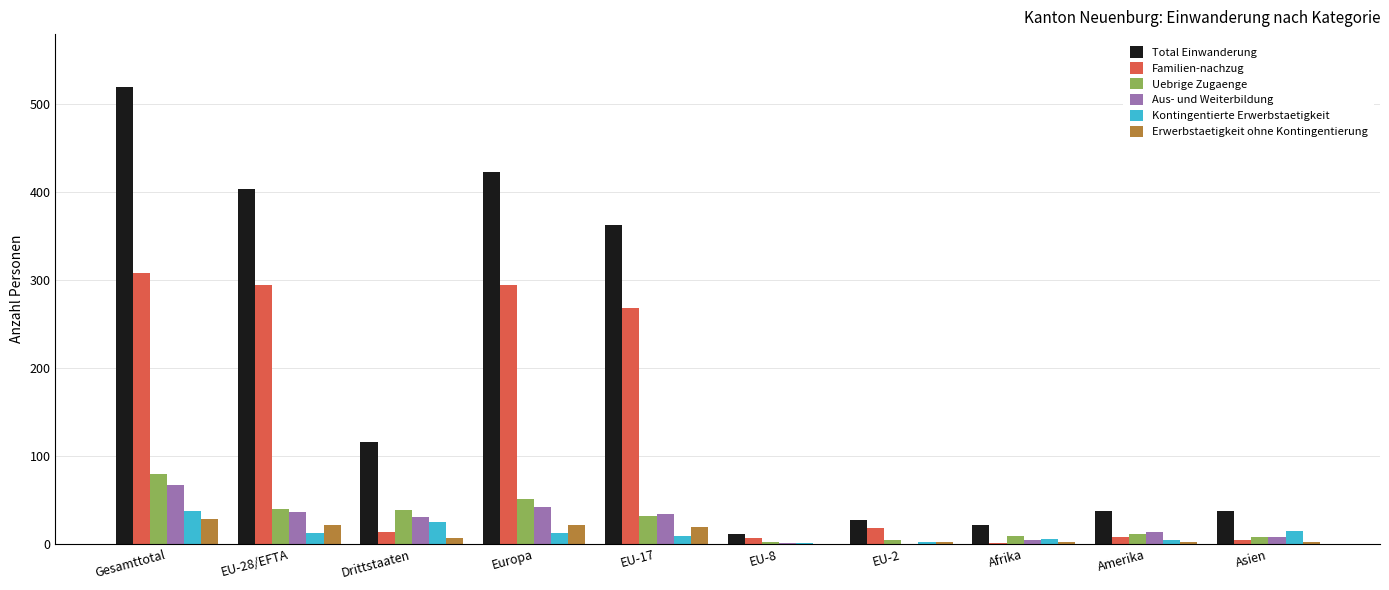

Which series has the largest total across all categories?

Total Einwanderung